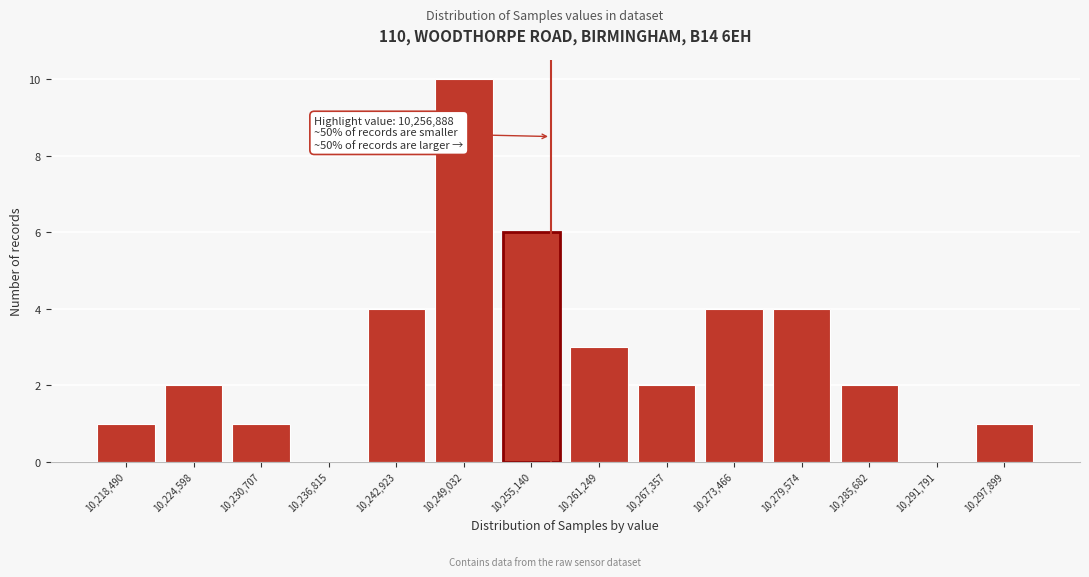

Which range on the x-axis has the tallest bar?

10246000 to 10252000